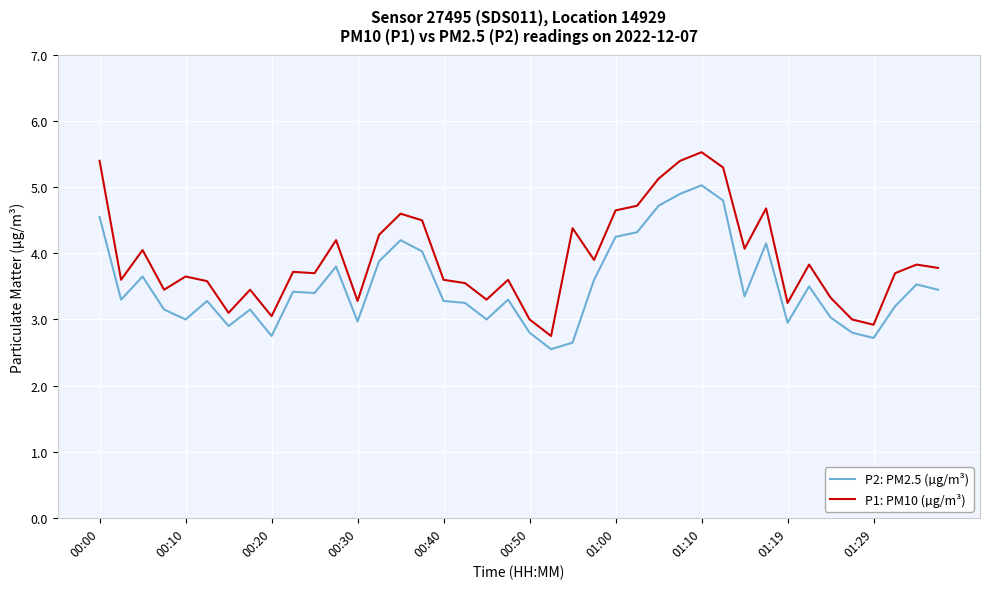

Which series has the widest spread of values?

P1: PM10 (µg/m³)